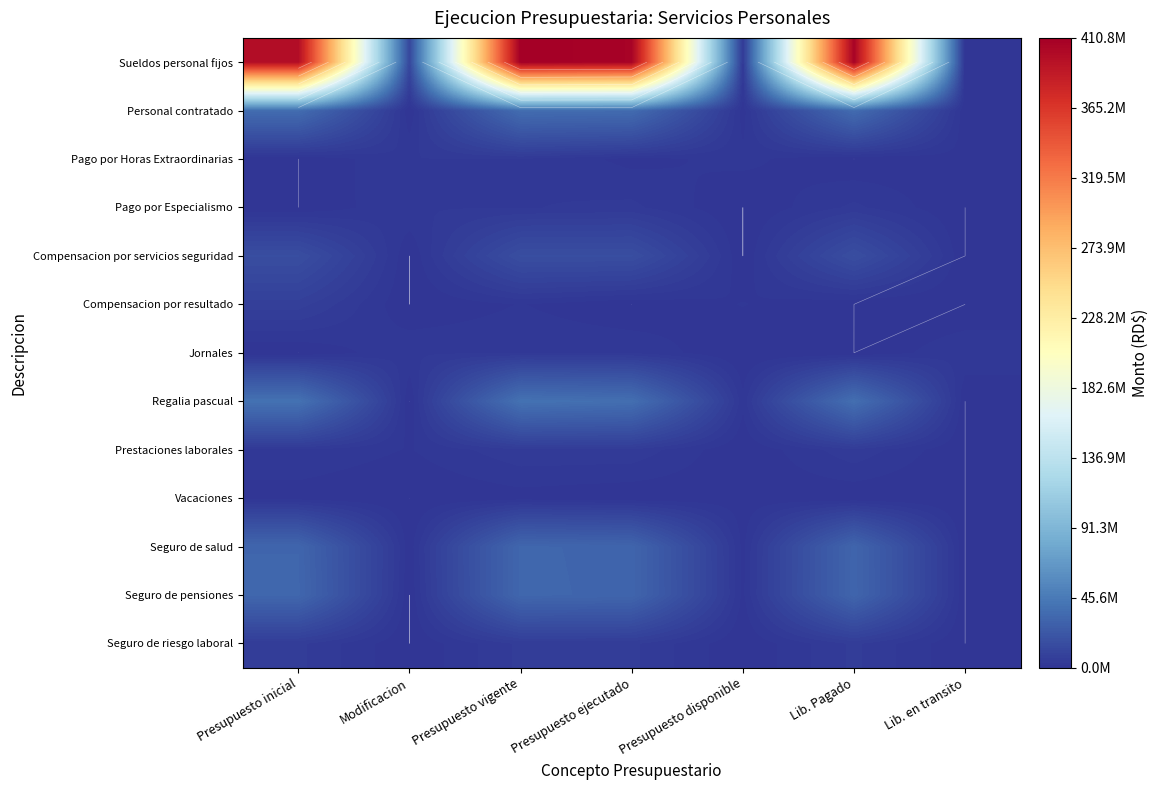

Which series changed the most between Presupuesto disponible and Lib. en transito?

Sueldos personal fijos